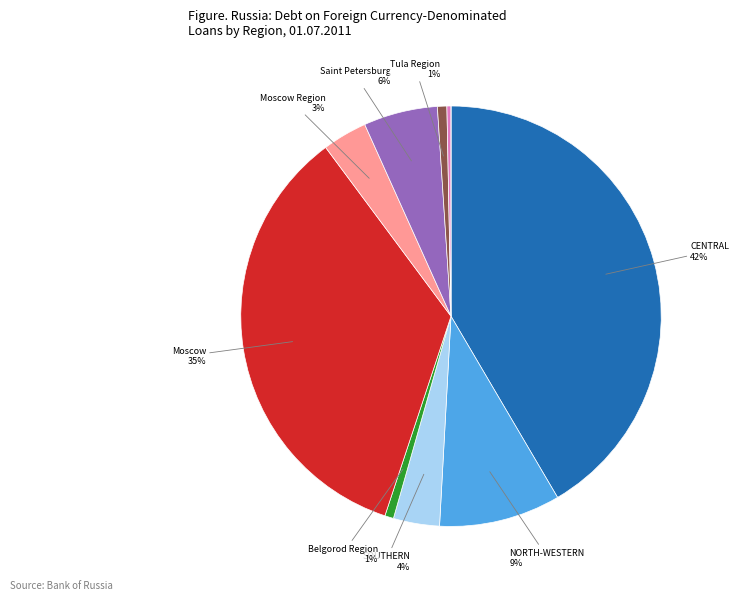

Does any single category account for the majority?

No